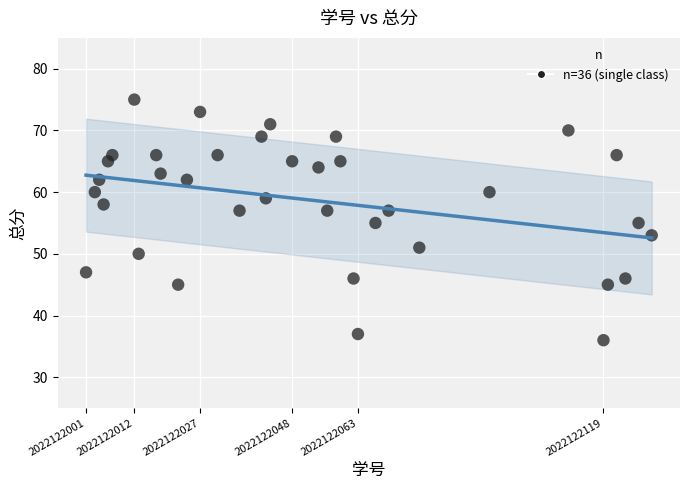

What is the range of Y values (max minus min)?

39